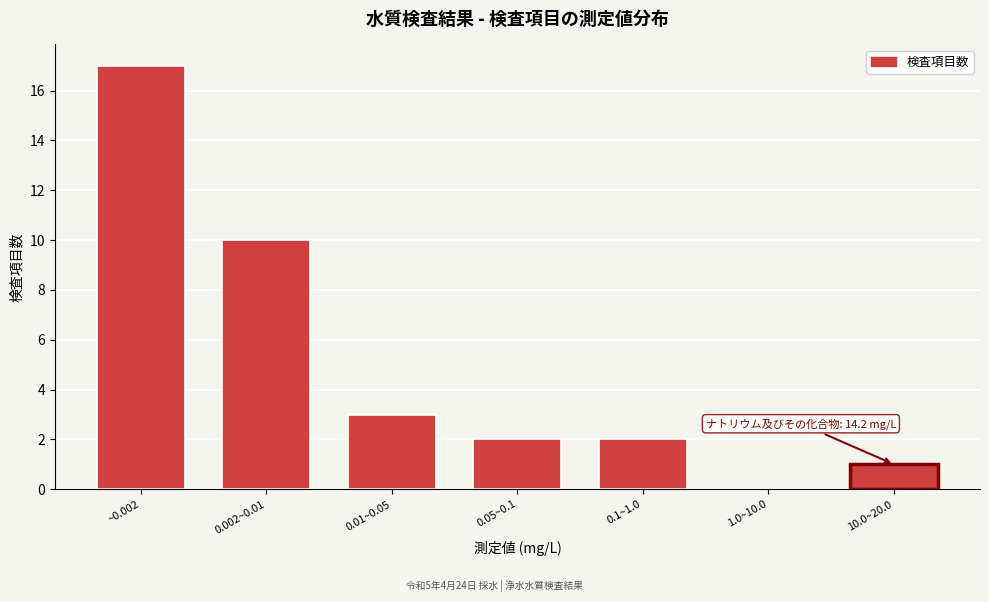

Reading left to right, what are all the values shown in this chart?

~0.002=17	0.002~0.01=10	0.01~0.05=3	0.05~0.1=2	0.1~1.0=2	1.0~10.0=0	10.0~20.0=1